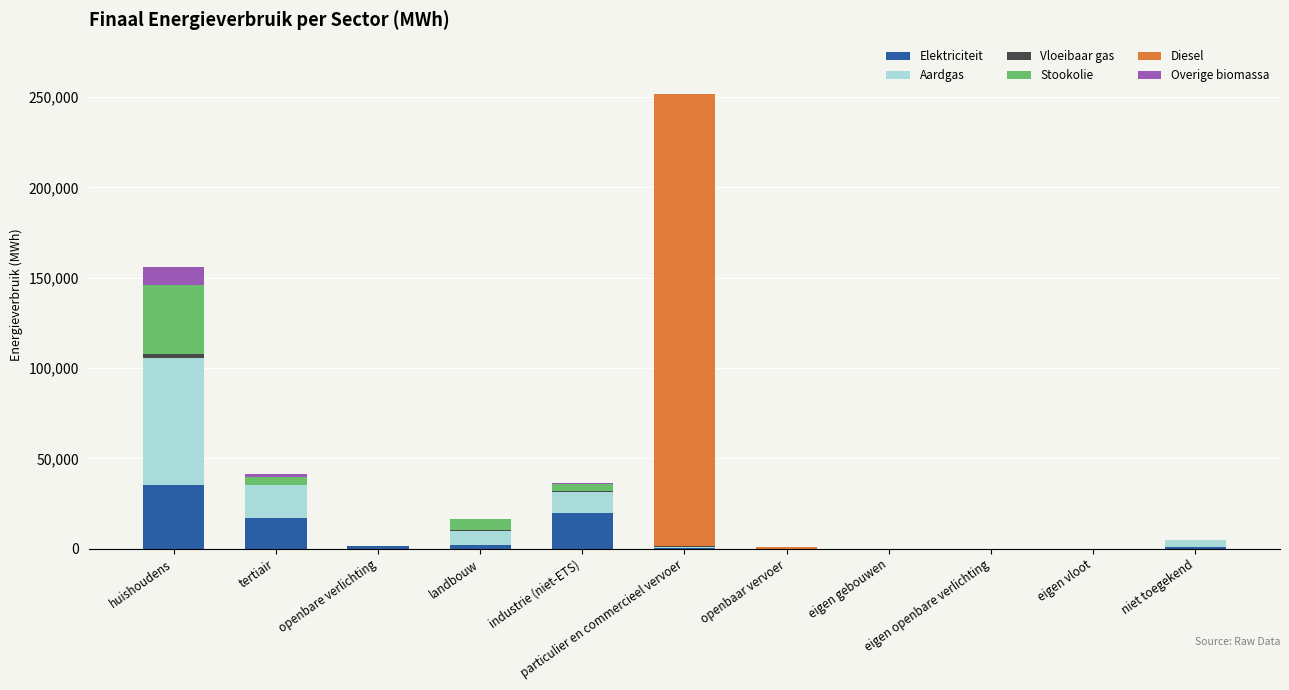

What is the sum of all Elektriciteit values?

76535.7